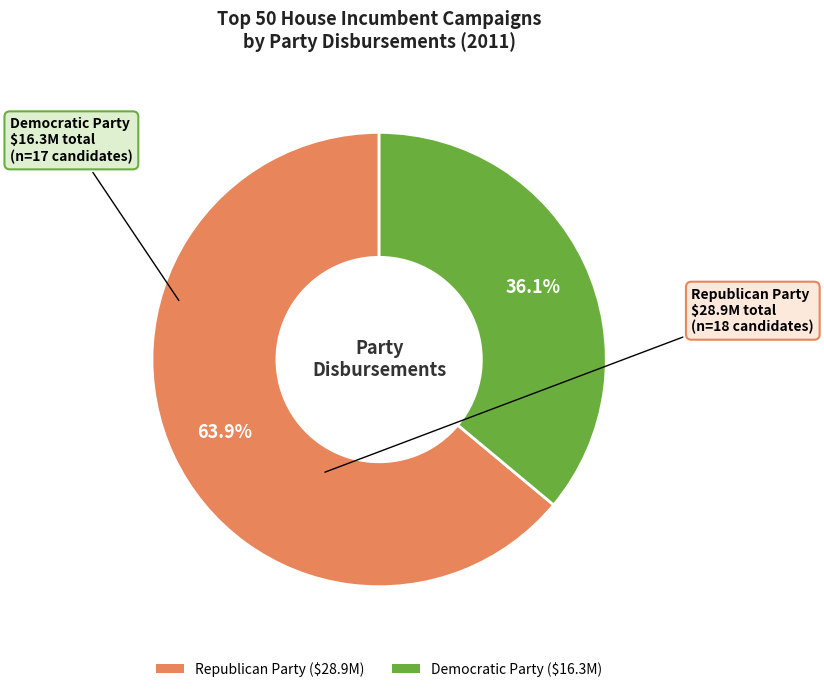

What is the largest slice in the pie chart?

Republican Party